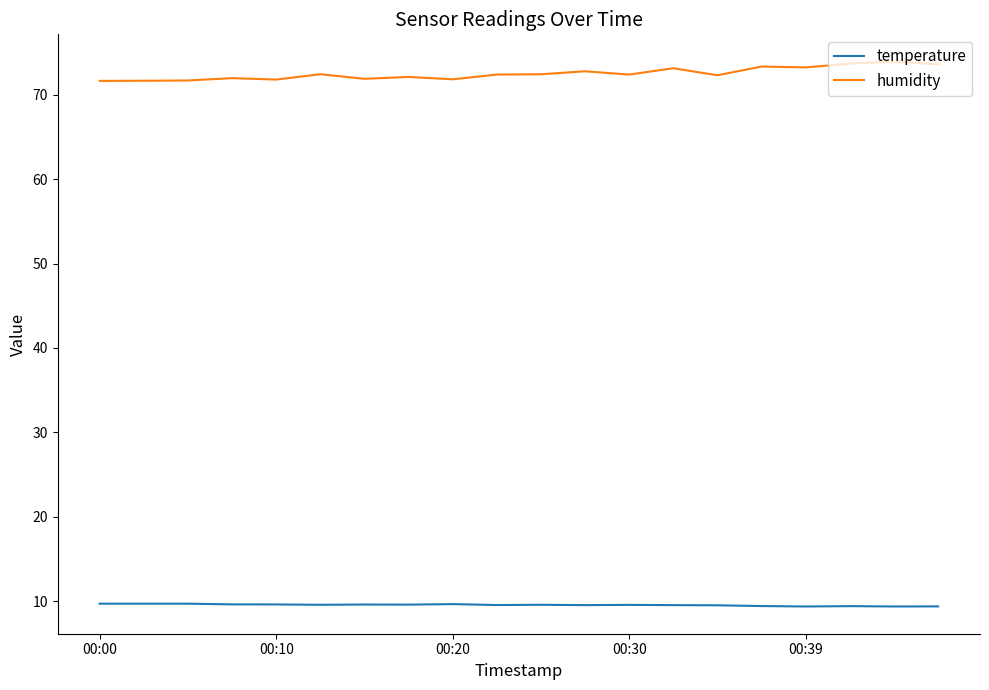

What is the maximum value shown in the chart?

73.9